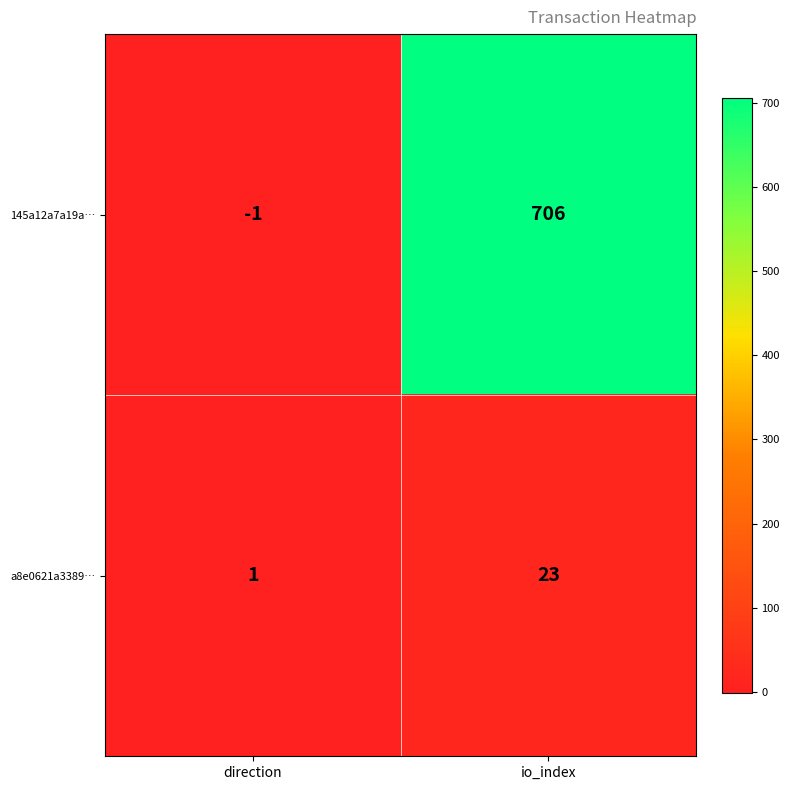

Rank the series by their average value, from lowest to highest.

a8e0621a3389…, 145a12a7a19a…